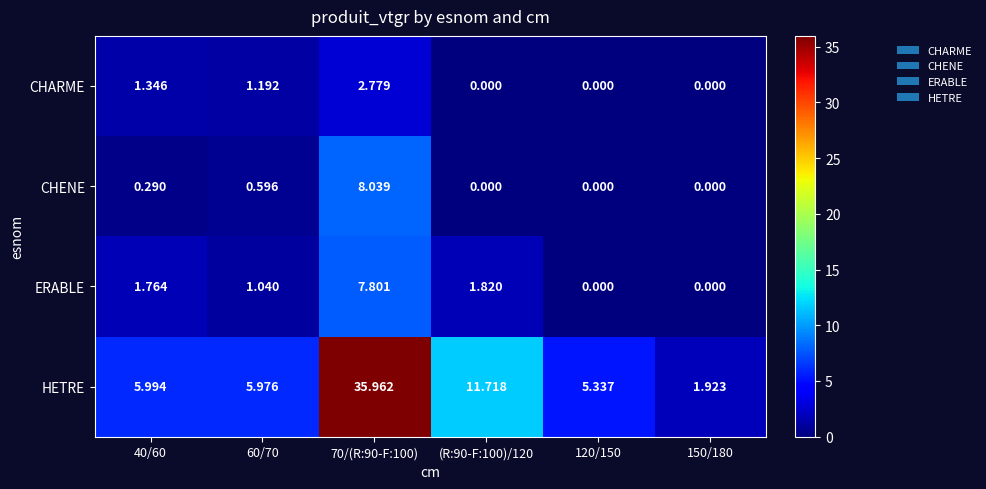

Which series changed the most between 60/70 and 70/(R:90-F:100)?

HETRE